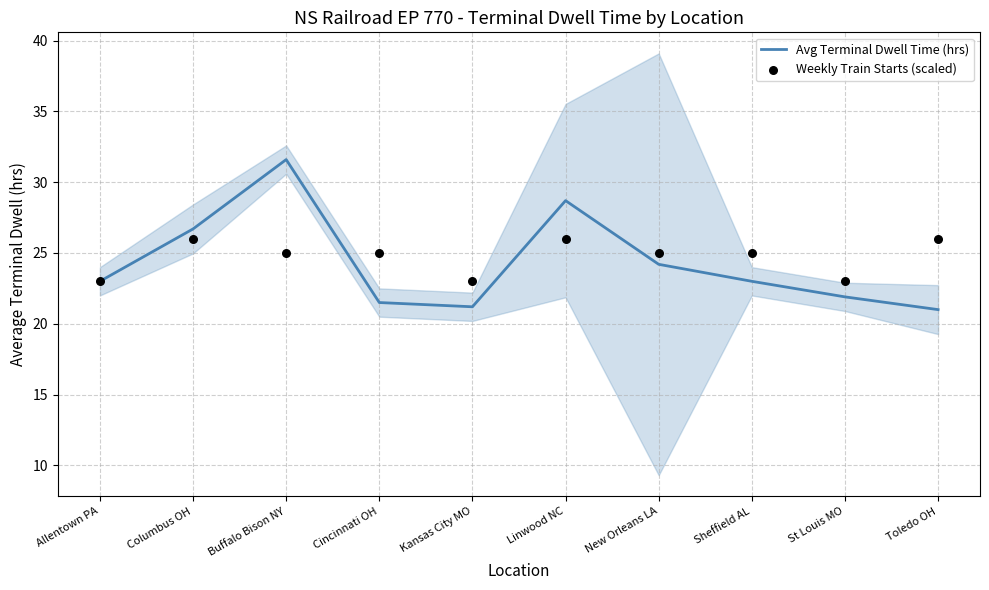

Which series contains the lowest Y value?

Avg Terminal Dwell Time (hrs)